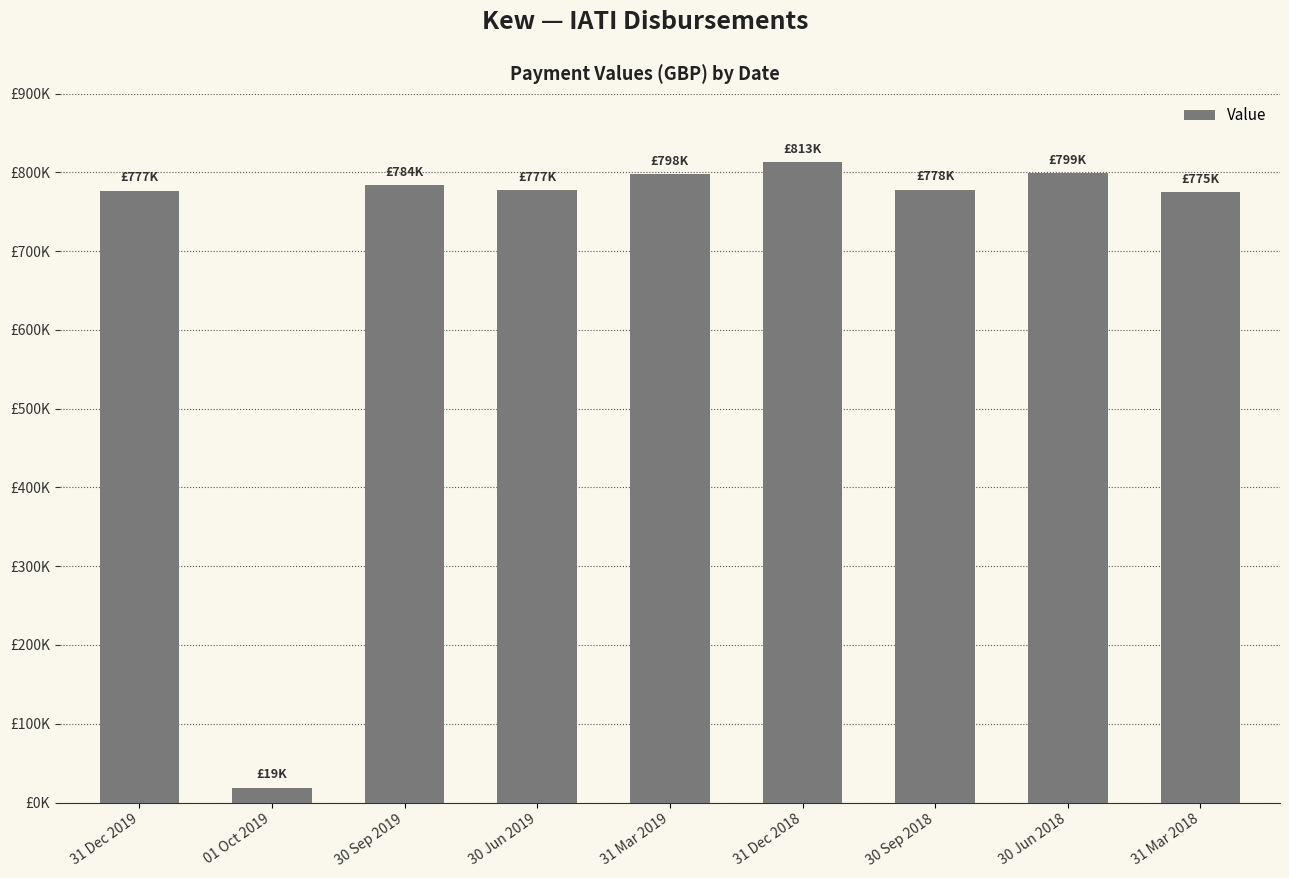

Are the bars grouped side by side (vs. stacked)?

No